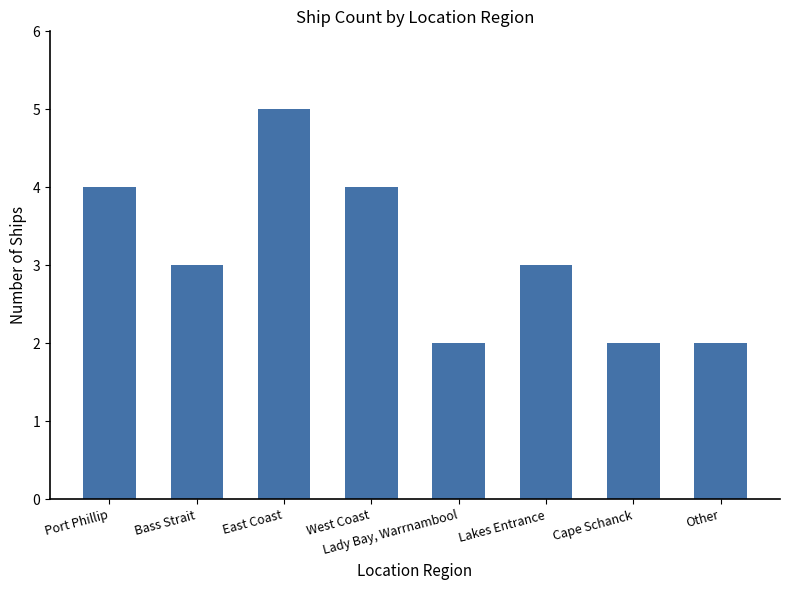

What is the change in value from Port Phillip to Lakes Entrance?

-1